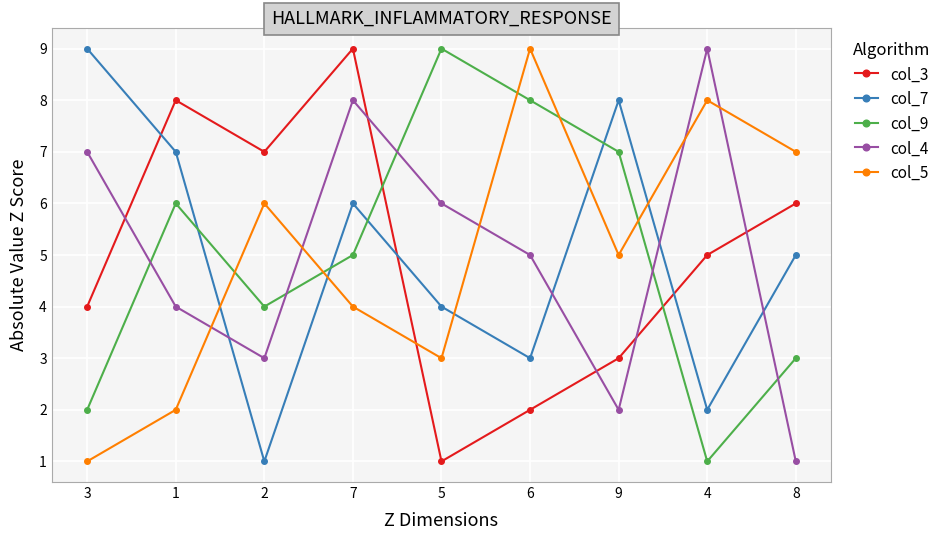

How many times do col_4 and col_9 cross each other?

5